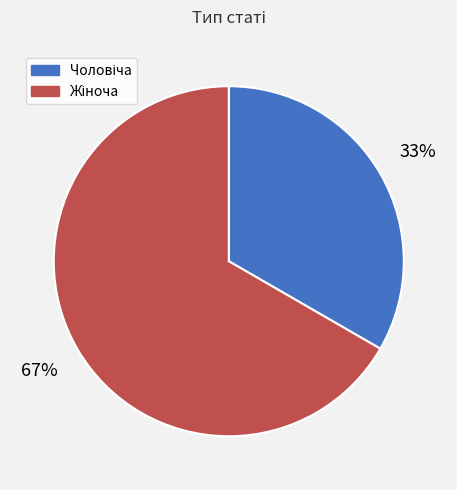

How many slices are in this pie chart?

2